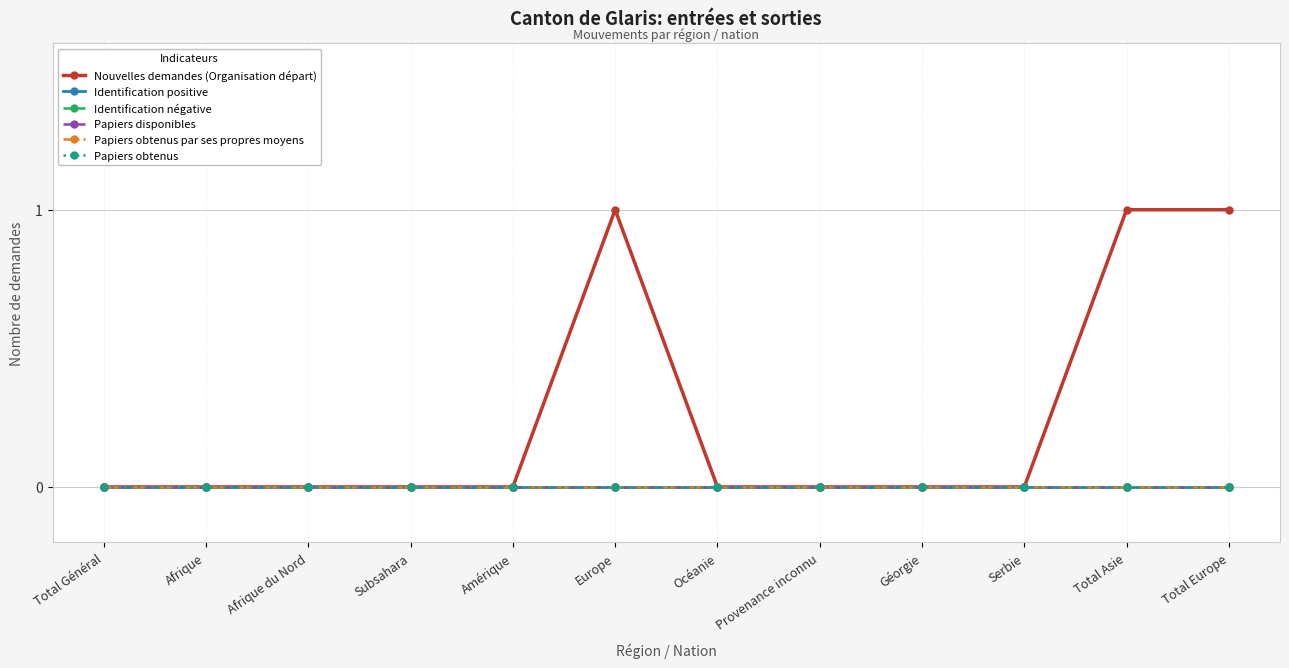

Is the value of Identification positive at Europe greater than the value of Papiers obtenus at Subsahara?

No